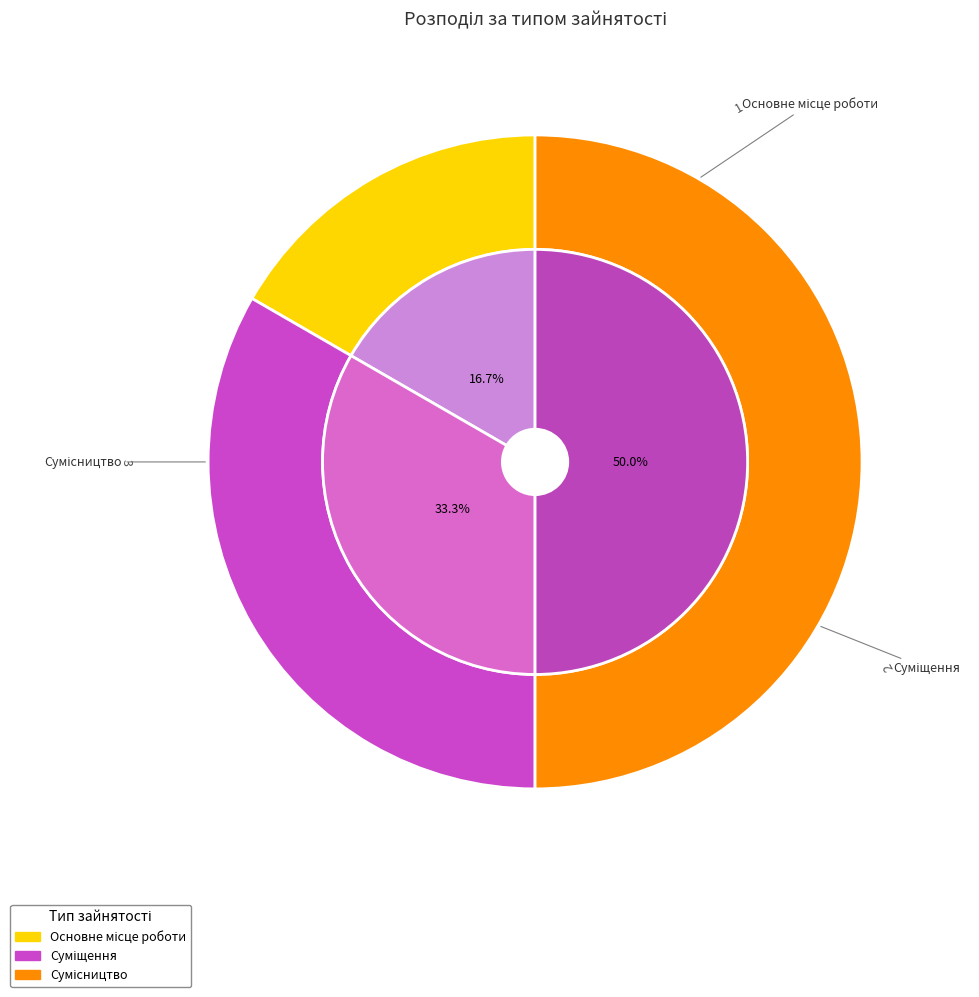

How many segments does this pie chart have?

3